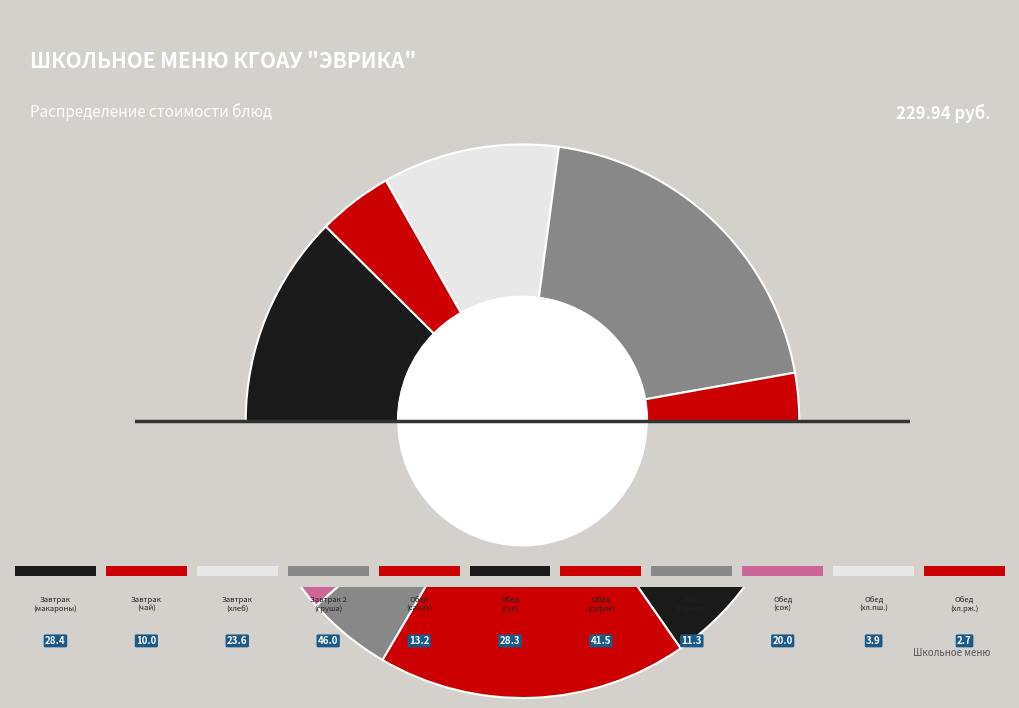

How many slices are in this pie chart?

11